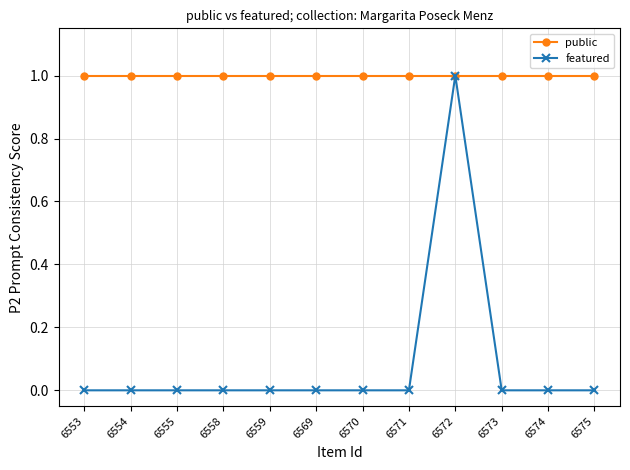

Which series has the largest total across all categories?

public